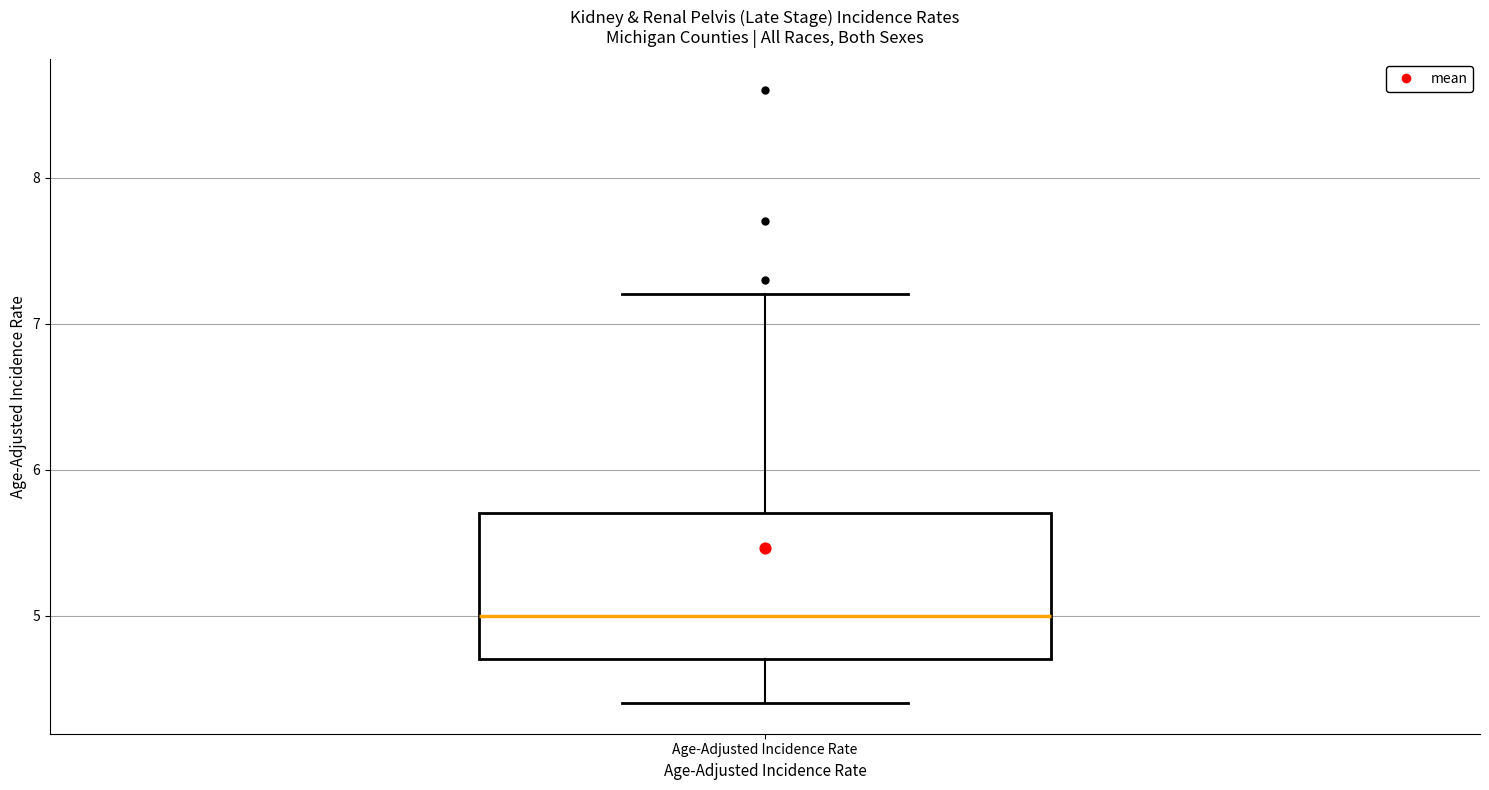

Where is the lower edge of the box for Age-Adjusted Incidence Rate on the y-axis? The values are not printed on the chart, so give them approximately, as read against the axis.

4.7